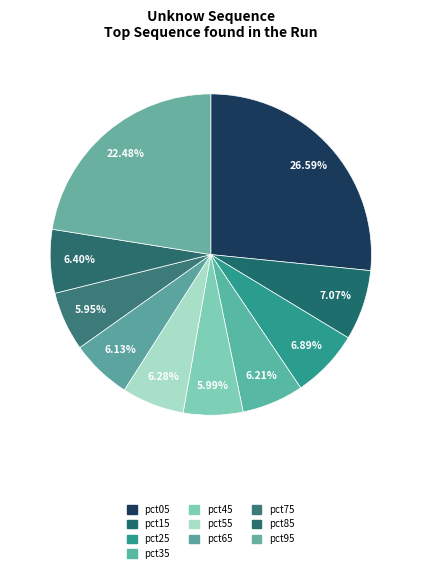

What percentage is the pct85 slice, to the nearest percent?

6%